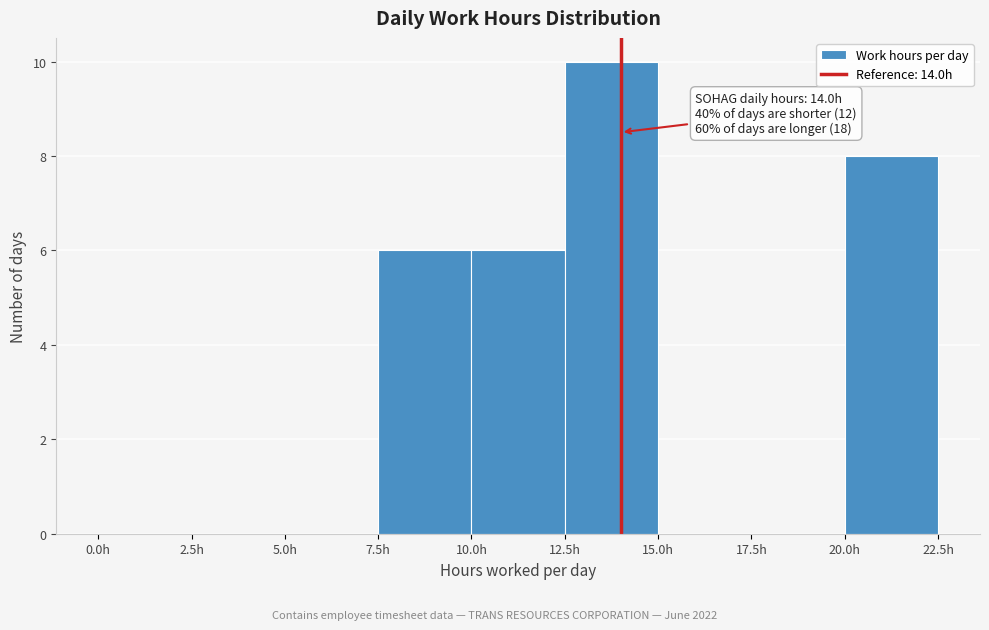

Over which range of the x-axis is the bar tallest?

12.5 to 15.0